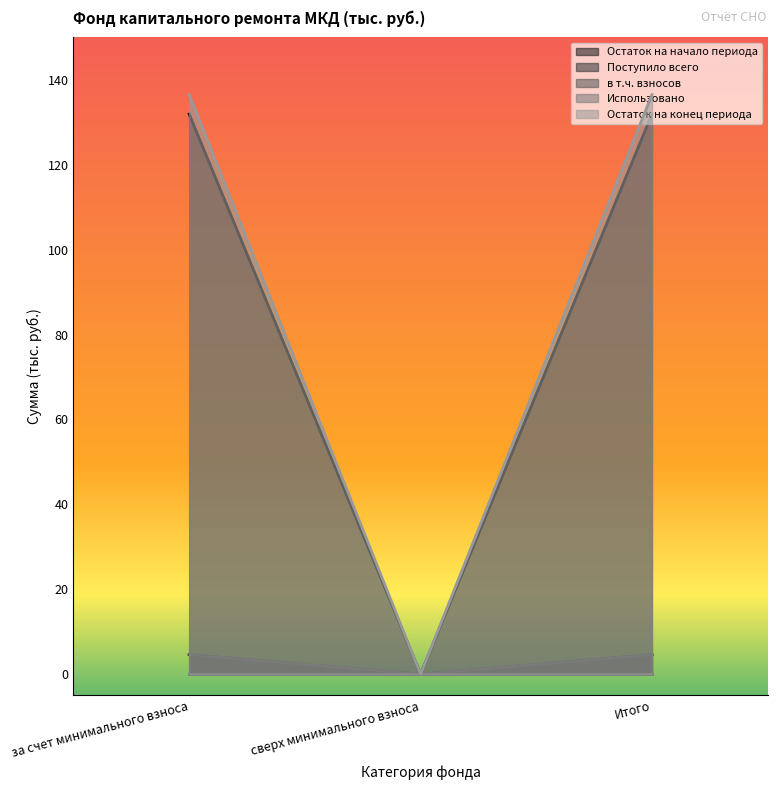

What is the value of the Остаток на конец периода point at the 3rd from the left?

136.5